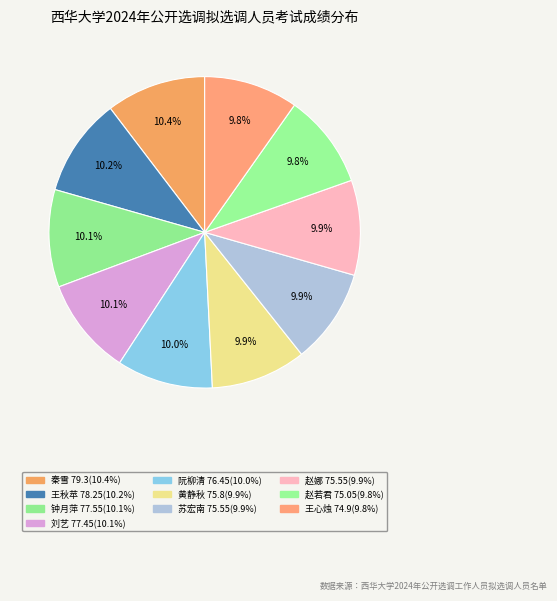

How many segments does this pie chart have?

10